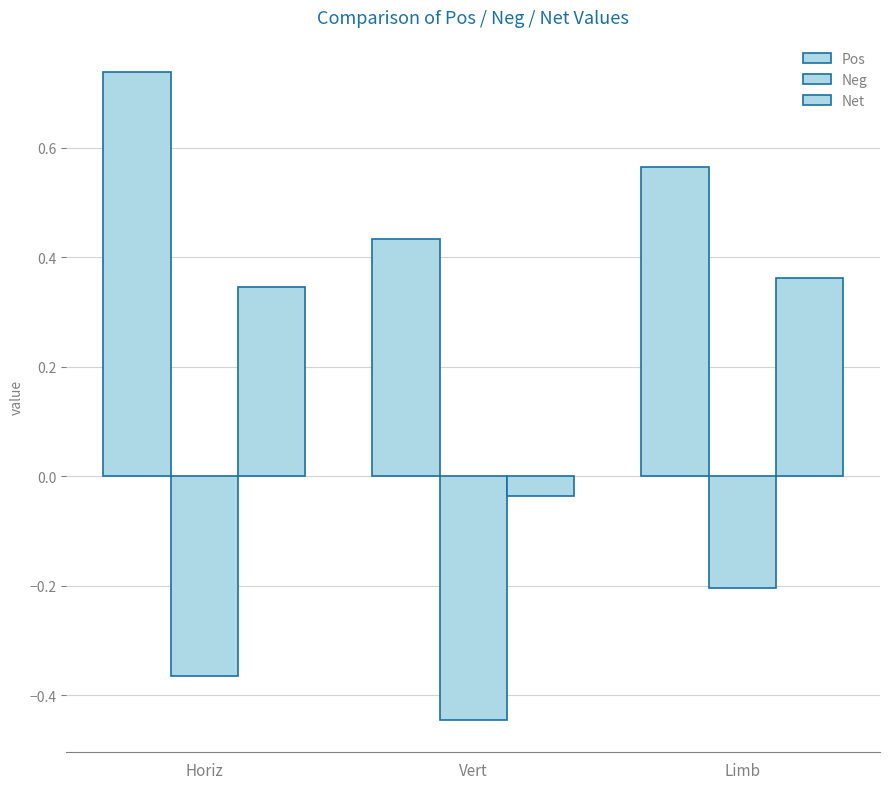

What is the average value of the Neg series?

-0.3